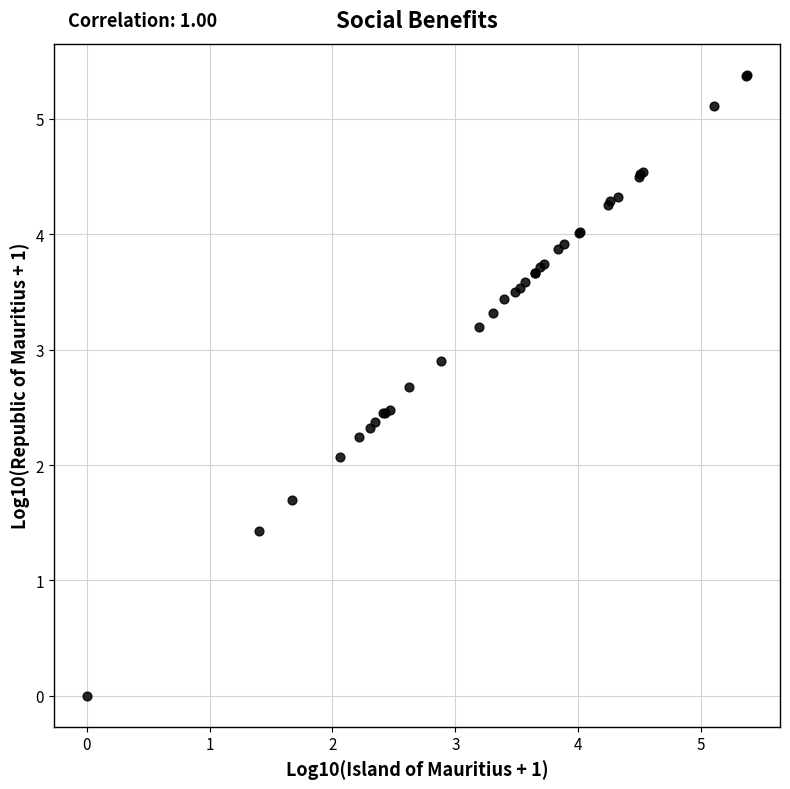

What Y value in the scatter plot is closest to 2?

2.1